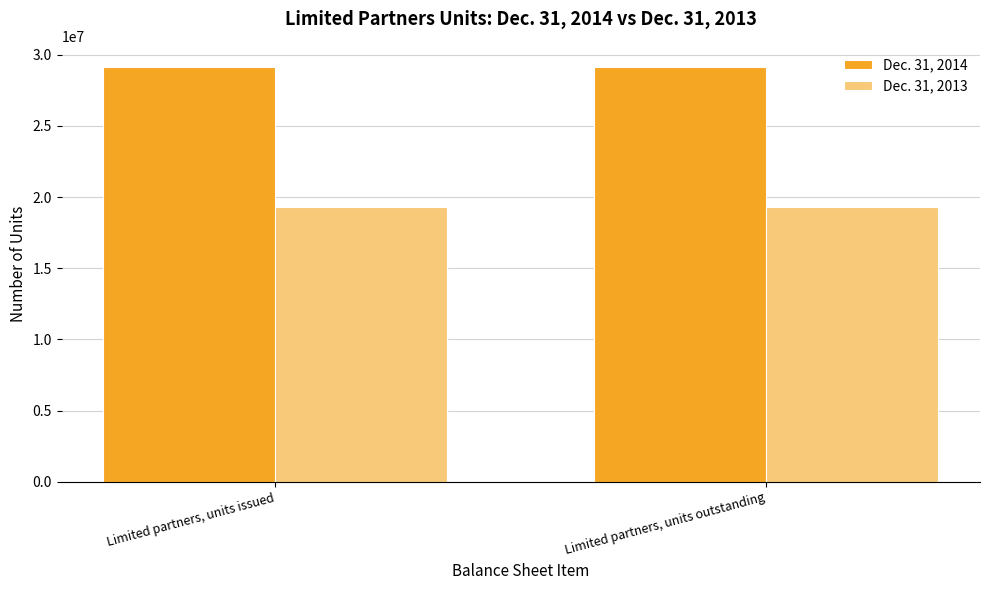

What is the total value across all series at Limited partners, units issued?

48485474